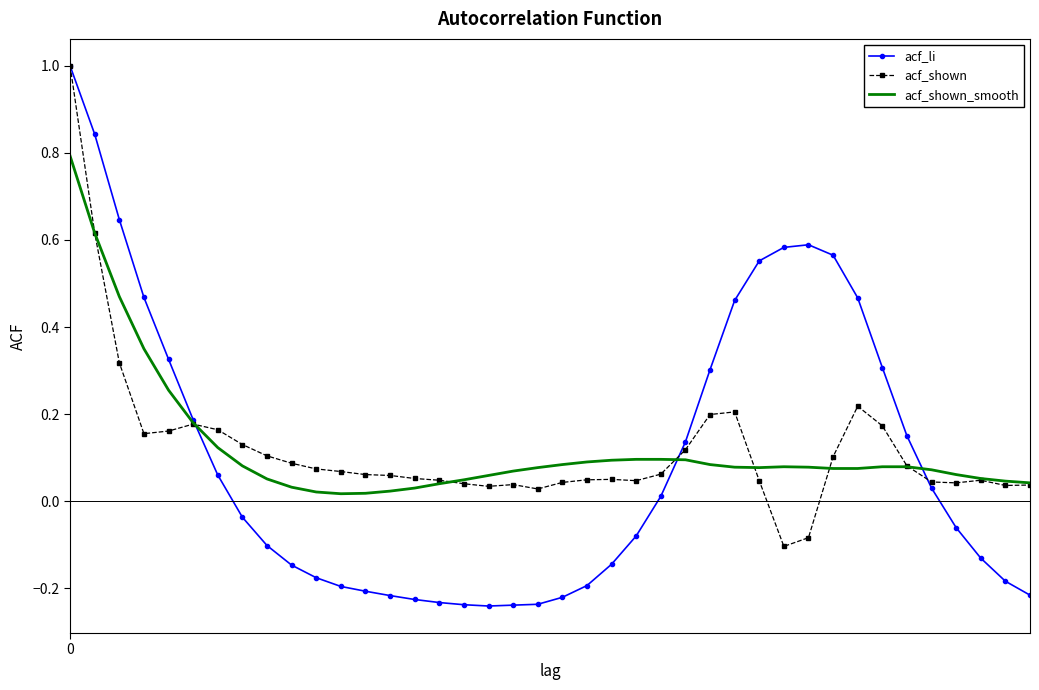

At how many categories does at least one series exceed 0?

40